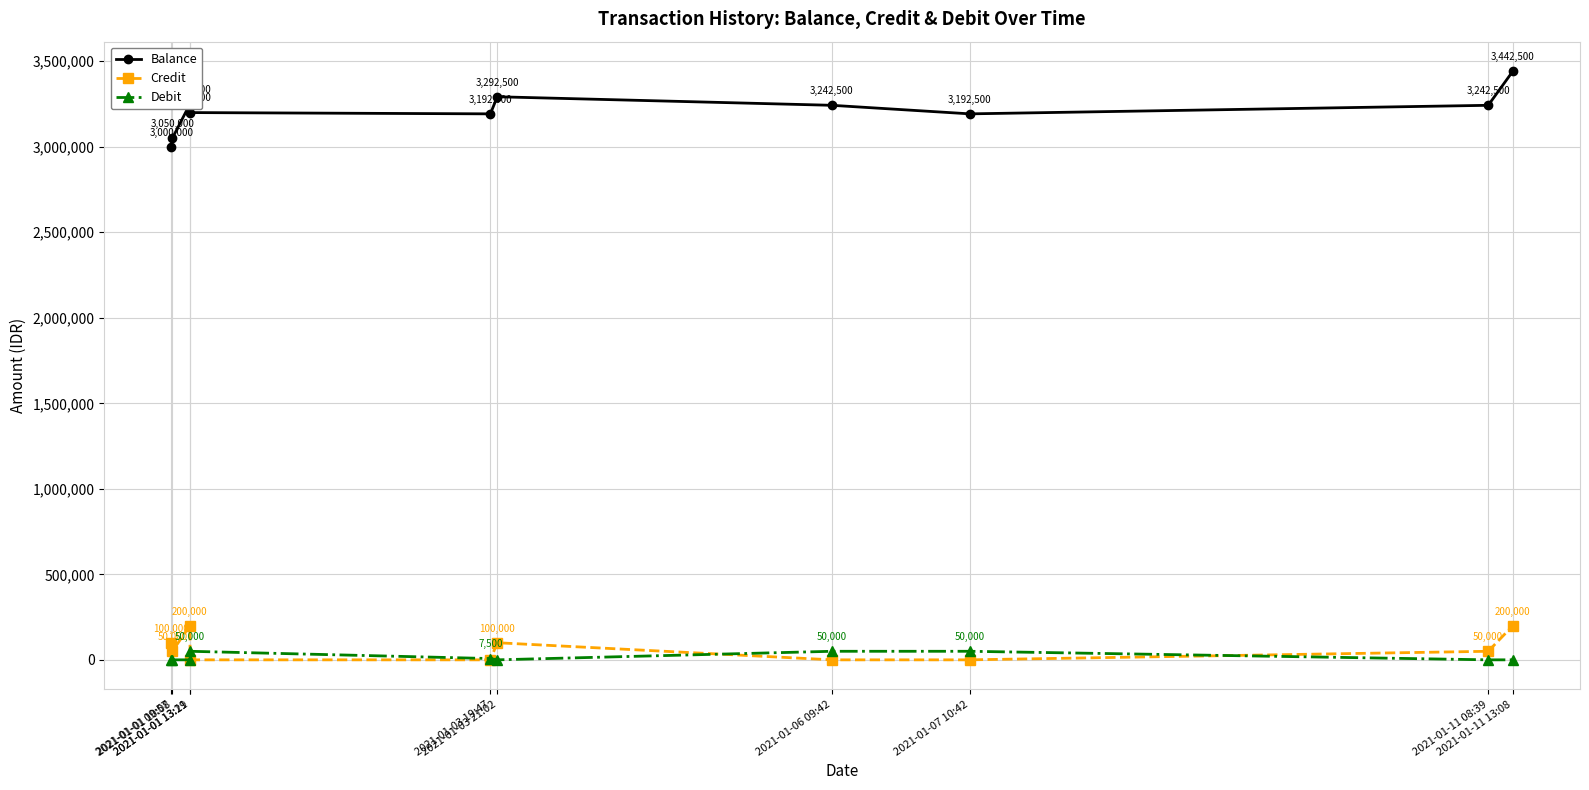

At which category does the chart reach its peak across all series?

2021-01-11 13:08